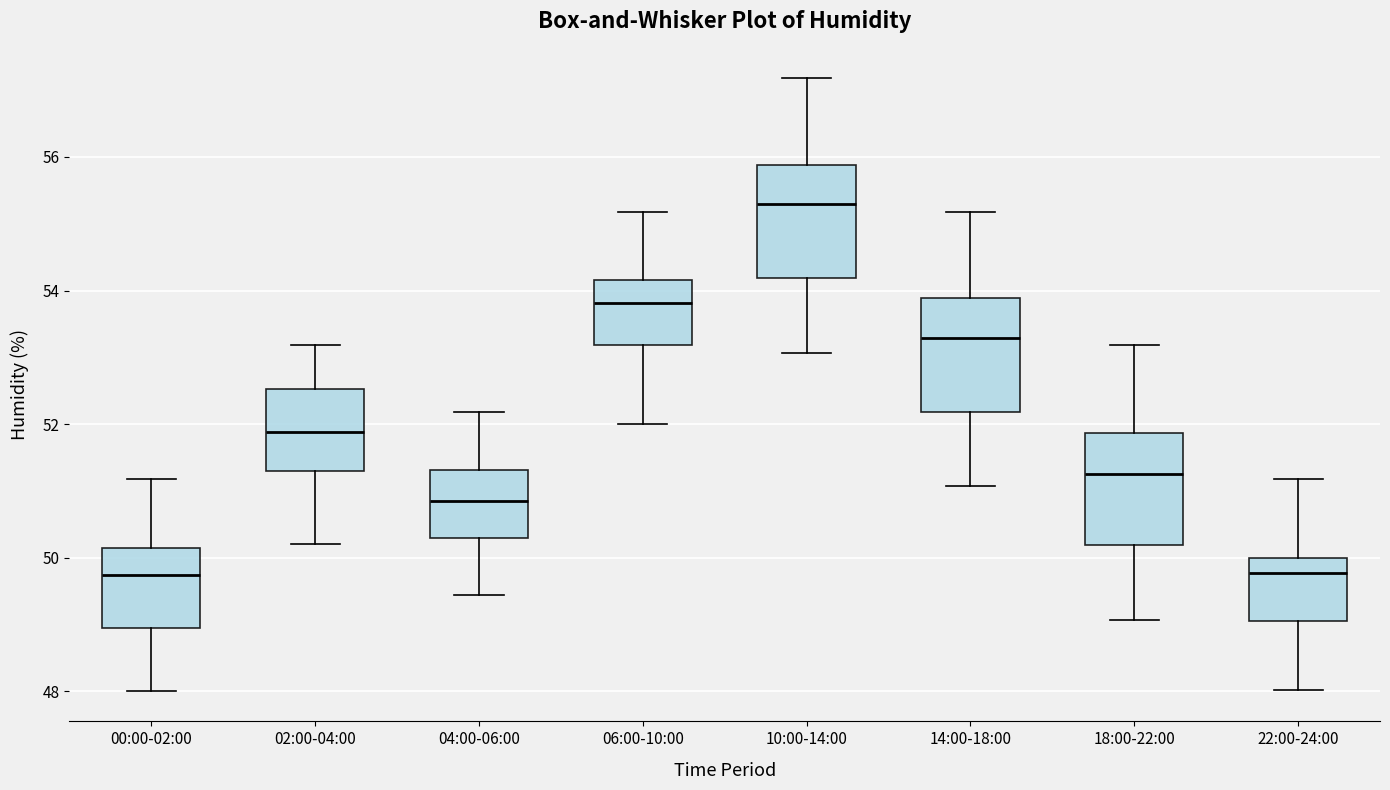

Reading left to right, read every box against the y-axis: the position of its median line, the range the box covers, and the ends of its whiskers. The values are not printed on the chart, so give them approximately, as read against the axis.

00:00-02:00: median 49.8, box 49.0 to 50.2, whiskers 48.0 to 51.2
02:00-04:00: median 51.8, box 51.2 to 52.6, whiskers 50.2 to 53.2
04:00-06:00: median 50.8, box 50.2 to 51.4, whiskers 49.4 to 52.2
06:00-10:00: median 53.8, box 53.2 to 54.2, whiskers 52.0 to 55.2
10:00-14:00: median 55.2, box 54.2 to 55.8, whiskers 53.0 to 57.2
14:00-18:00: median 53.2, box 52.2 to 53.8, whiskers 51.0 to 55.2
18:00-22:00: median 51.2, box 50.2 to 51.8, whiskers 49.0 to 53.2
22:00-24:00: median 49.8, box 49.0 to 50.0, whiskers 48.0 to 51.2